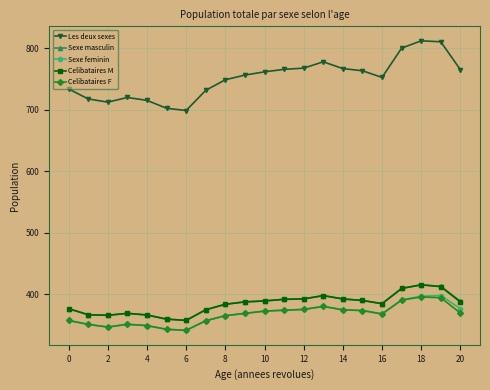

What are all the series names shown in the legend?

Les deux sexes, Sexe masculin, Sexe feminin, Celibataires M, Celibataires F